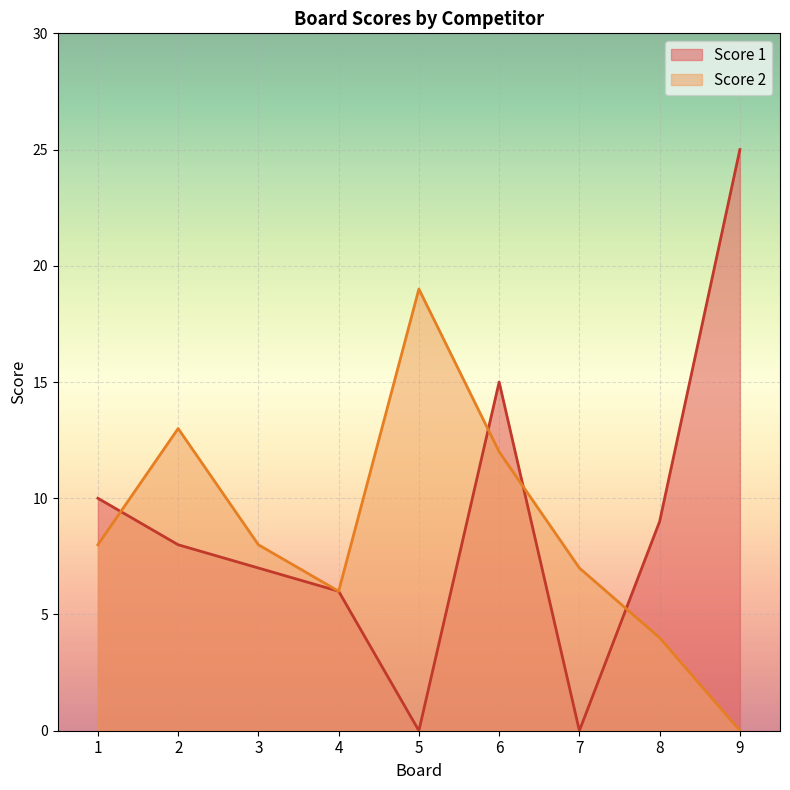

Rank the series at 7 from lowest to highest value.

Score 1, Score 2